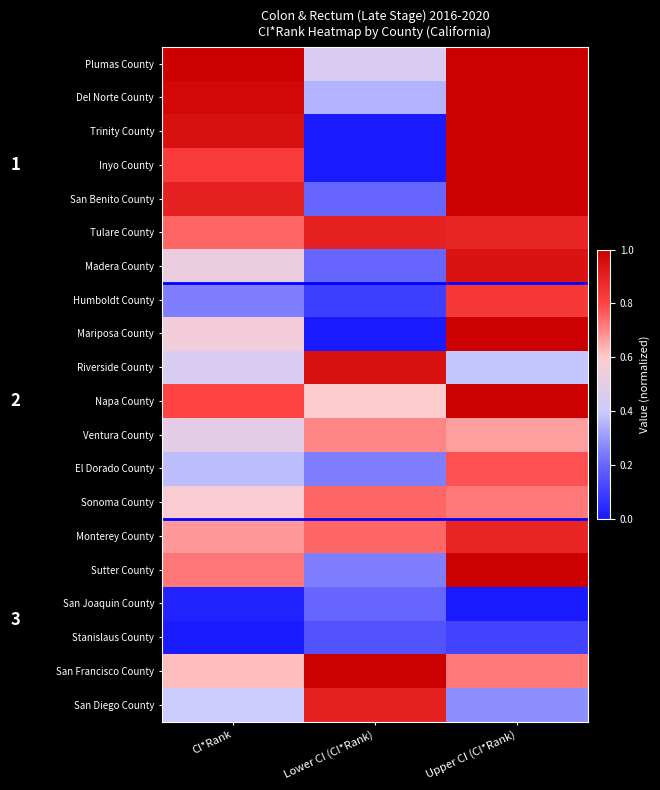

Between CI*Rank and Upper CI (CI*Rank), which is larger?

CI*Rank